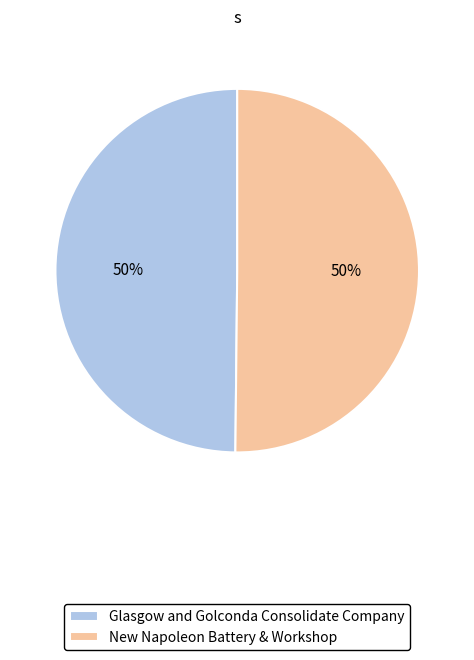

The New Napoleon Battery & Workshop slice represents 50% of the pie. True or false?

True